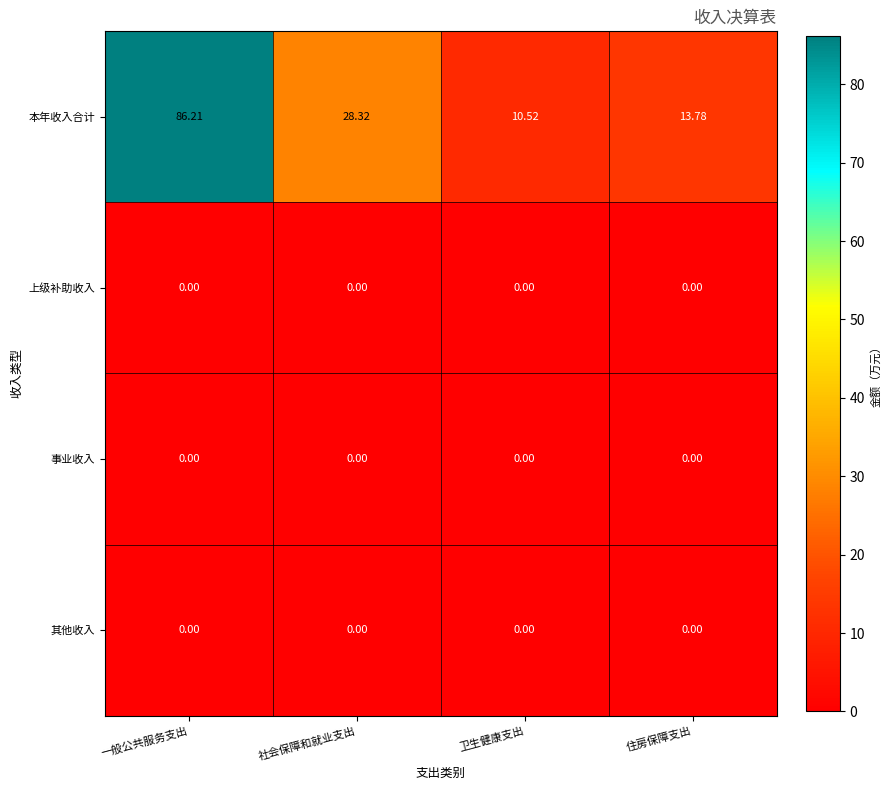

Which series has the largest range (max minus min)?

本年收入合计